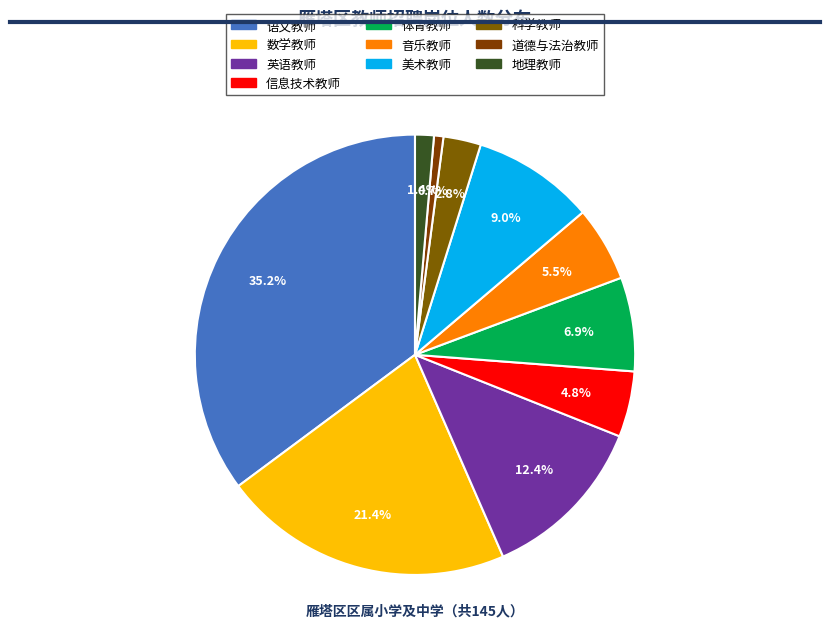

Count the number of slices in the pie.

10